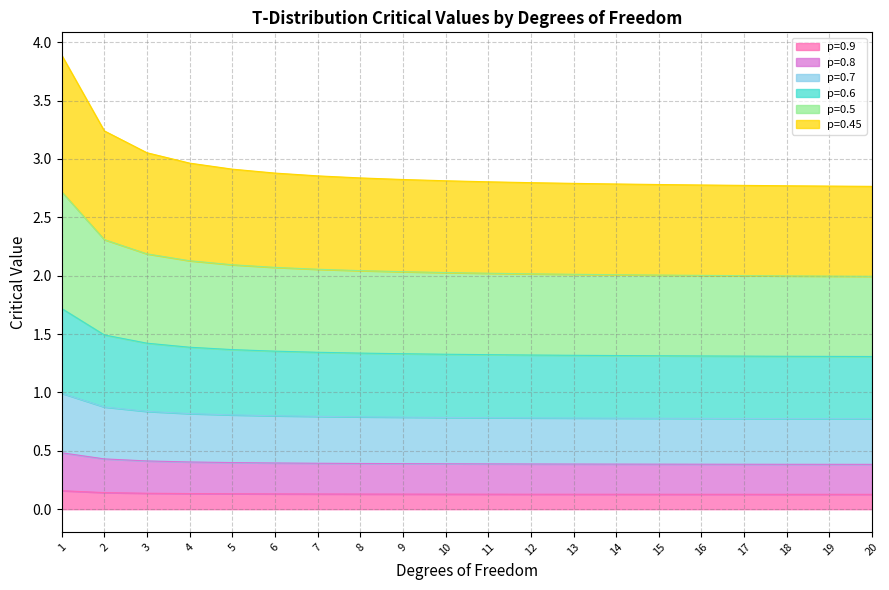

What is the total value across all series at 14?

2.8